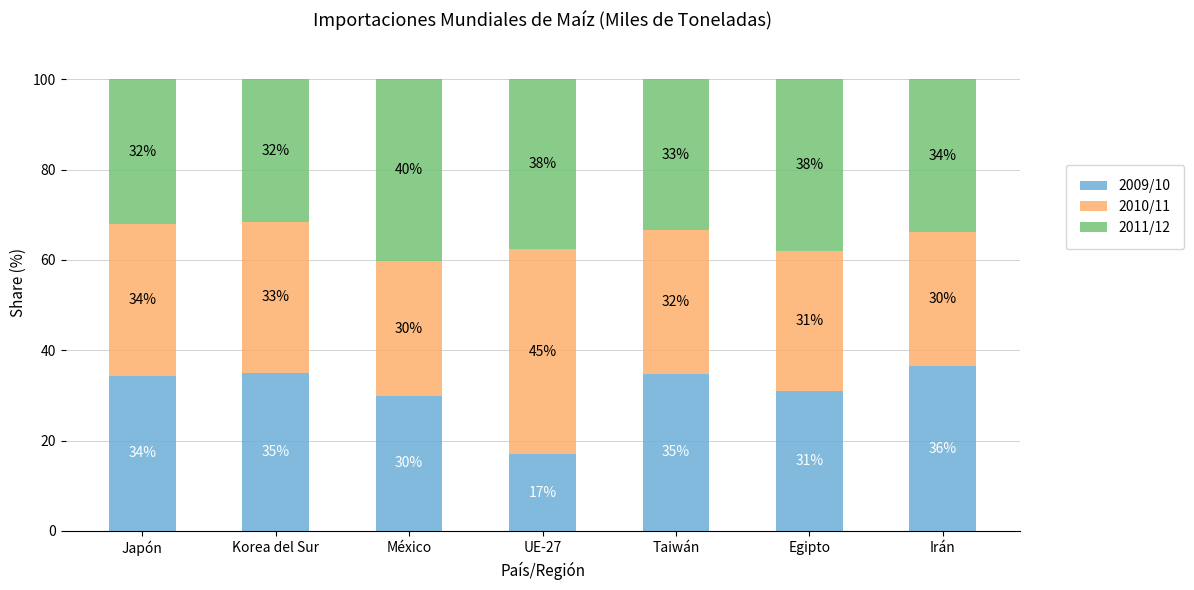

Are the bars grouped side by side (vs. stacked)?

No